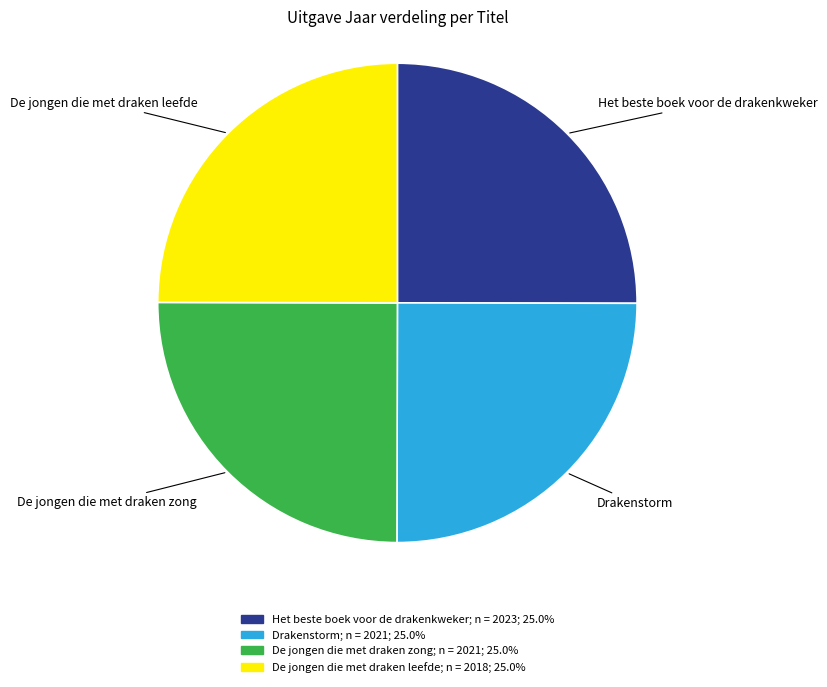

Approximately how many times larger is the value at Het beste boek voor de drakenkweker compared to De jongen die met draken leefde?

1.0